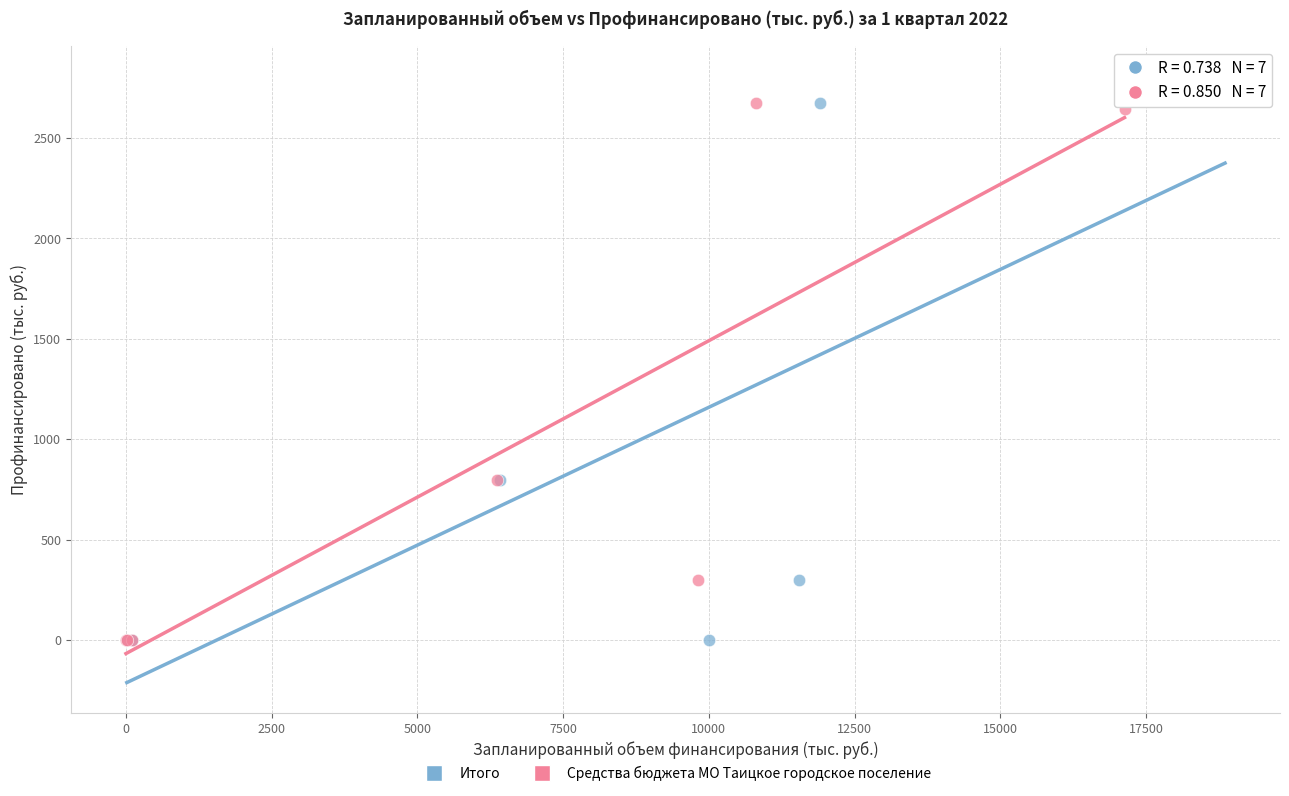

What are all the series names shown in the legend?

Итого, Средства бюджета МО Таицкое городское поселение